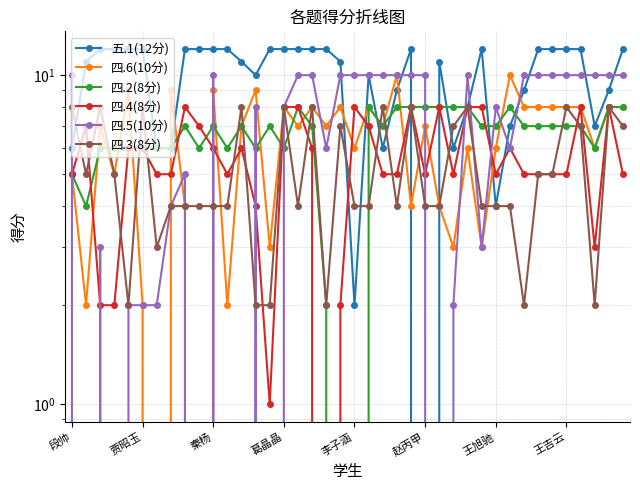

Is it true that 五.1(12分) equals 3 at 李子涵?

False